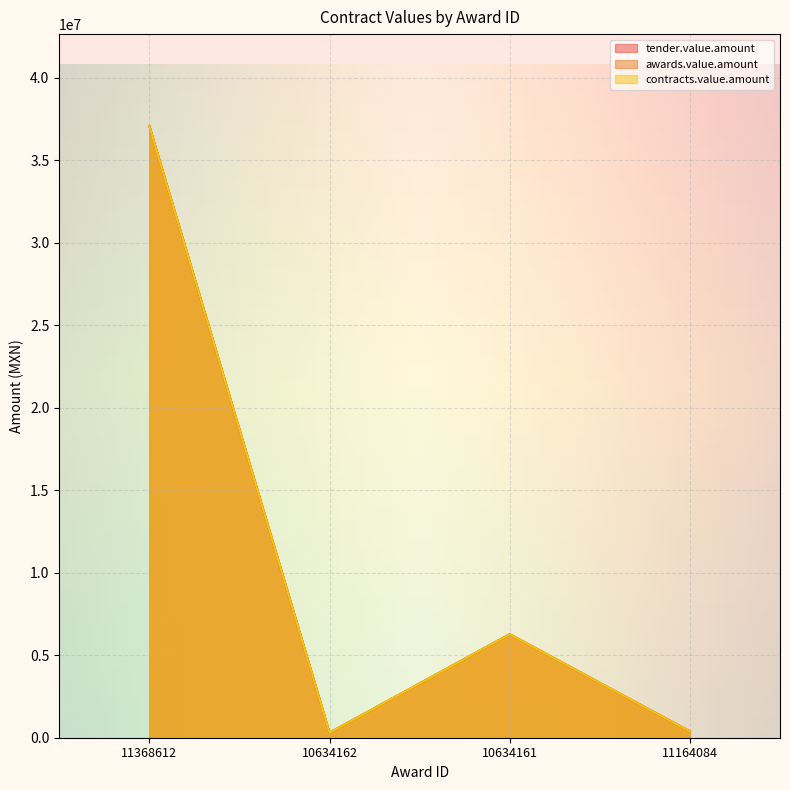

Rank the series at 10634162 from lowest to highest value.

tender.value.amount, awards.value.amount, contracts.value.amount